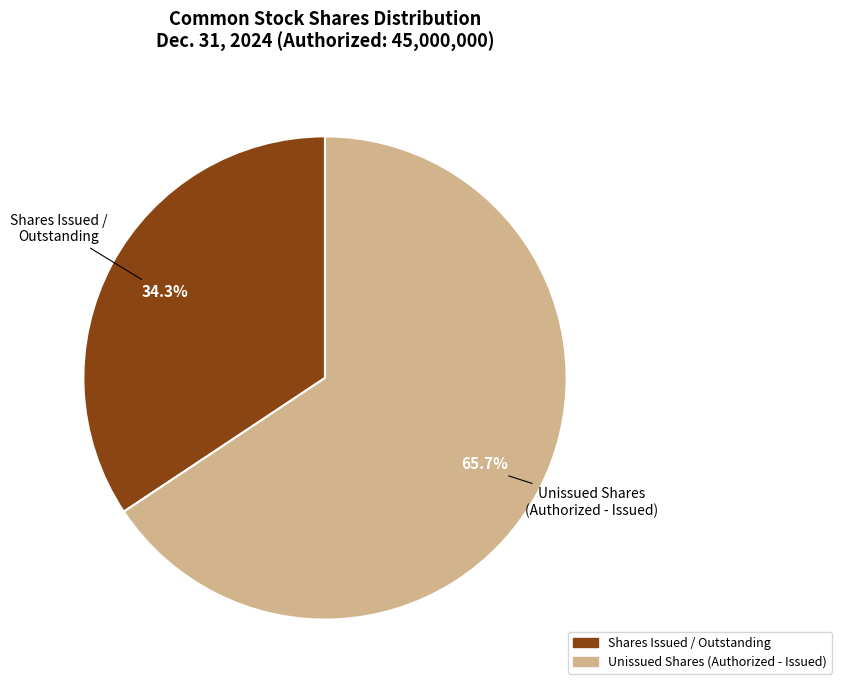

Is there a majority slice in this chart?

Yes